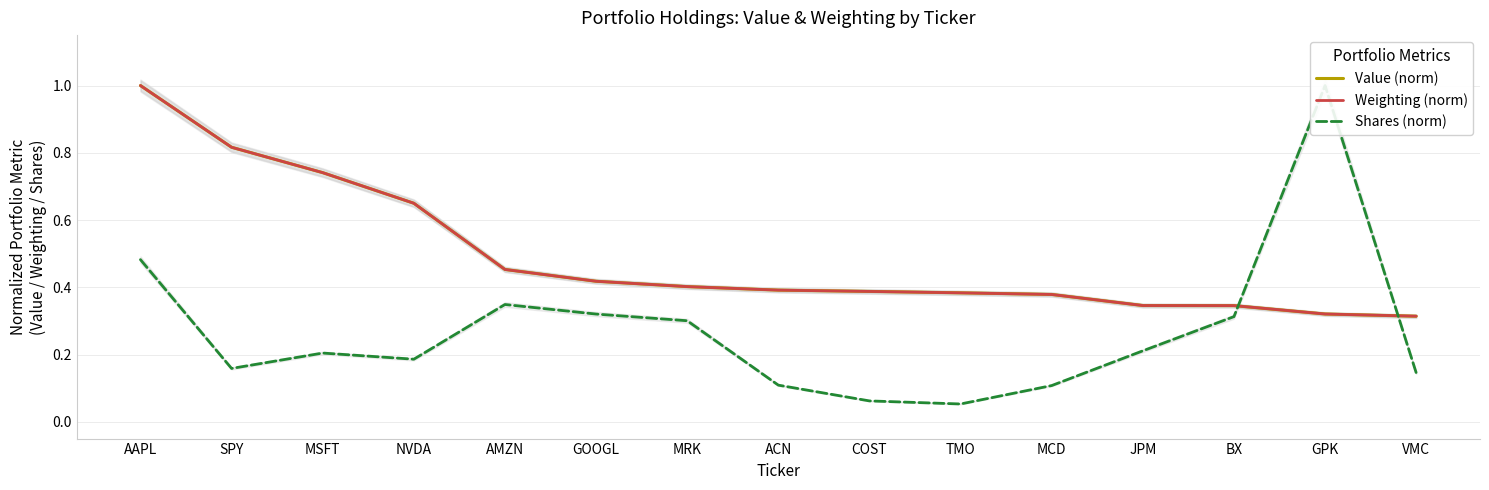

At which category does Shares (norm) reach its first local peak?

MSFT